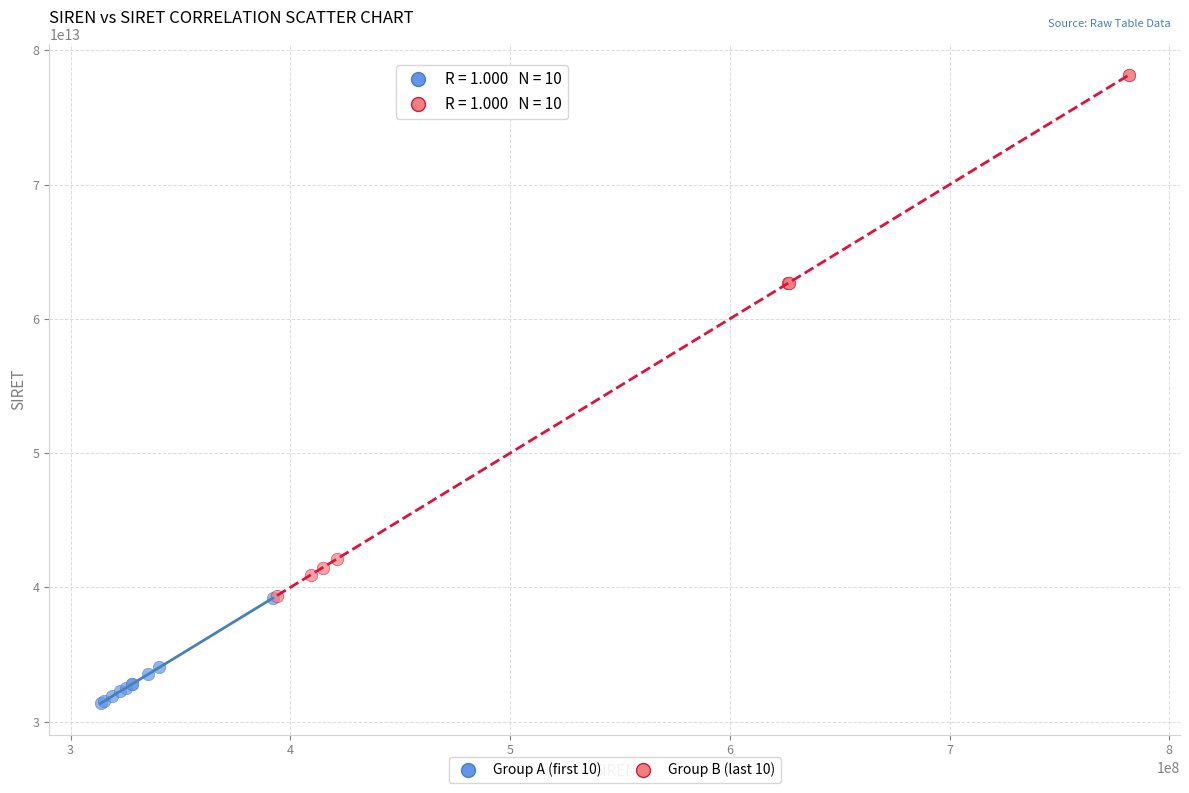

Which series contains the highest Y value?

Group B (last 10)